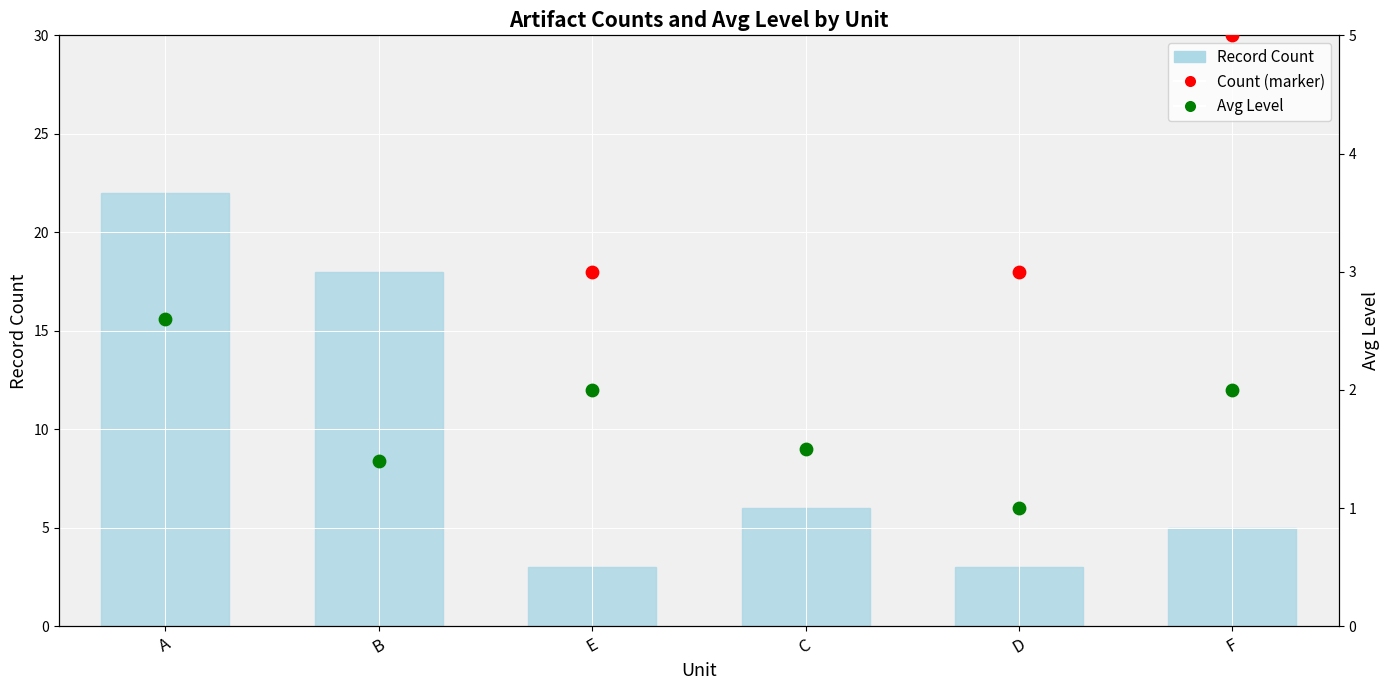

Is the value of Avg Level at E greater than the value of Record Count at E?

No